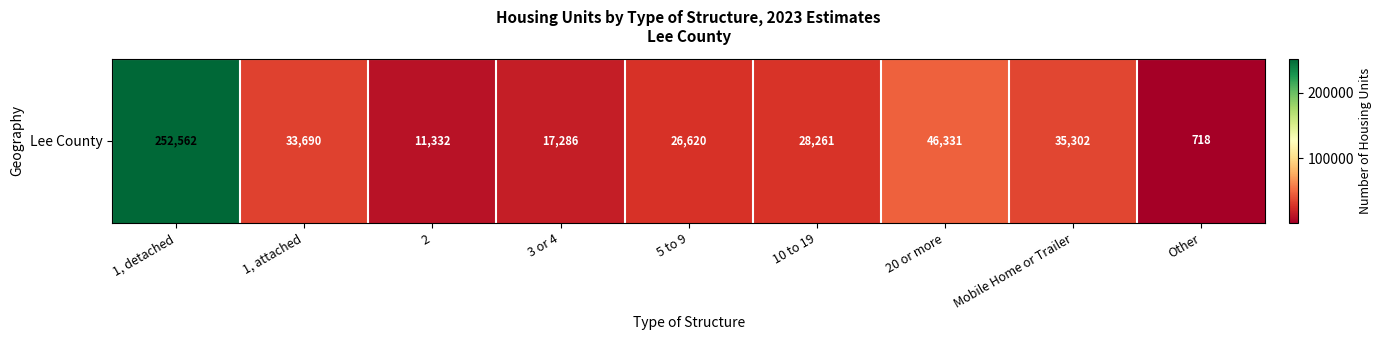

Where does the data first go above 28261?

1, detached